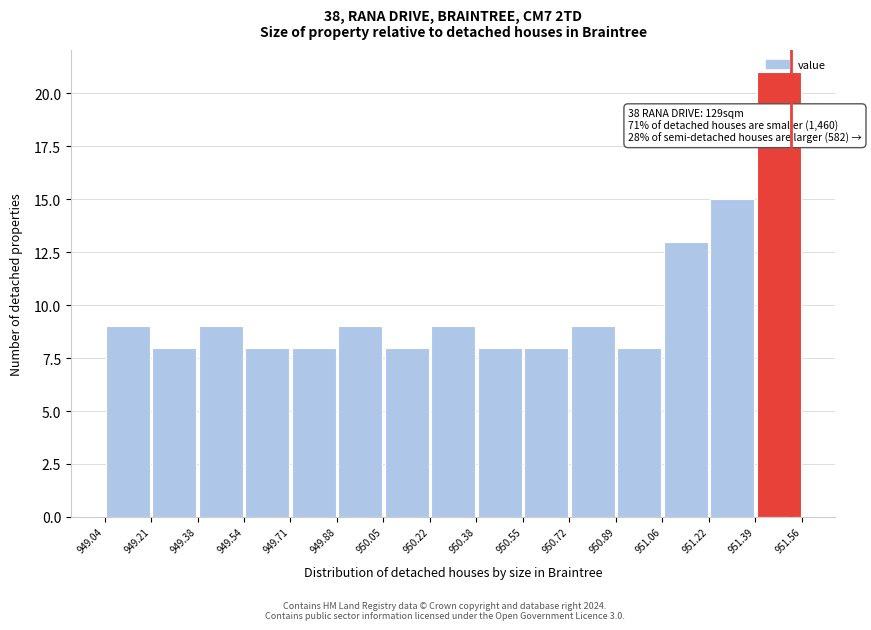

Which range on the x-axis has the tallest bar?

951.39 to 951.56